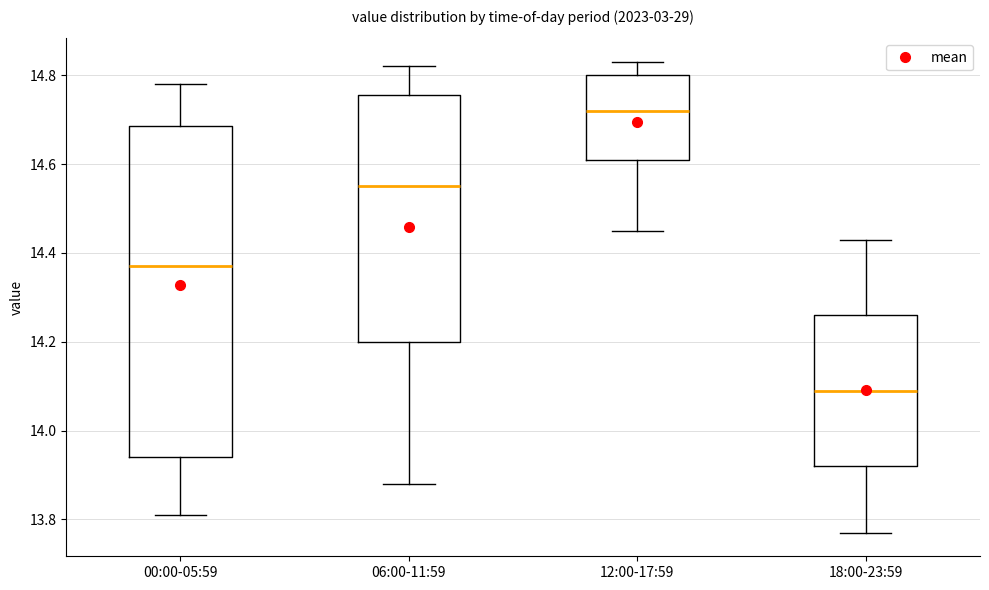

Which box's median line is the highest?

12:00-17:59